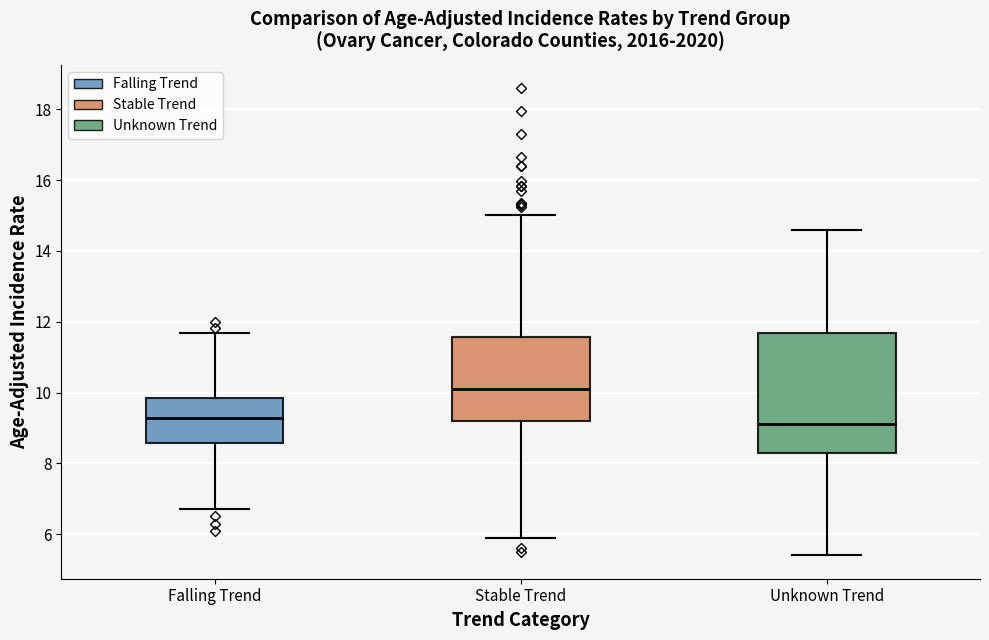

Reading left to right, read every box against the y-axis: the position of its median line, the range the box covers, and the ends of its whiskers. The values are not printed on the chart, so give them approximately, as read against the axis.

Falling Trend: median 9.2, box 8.6 to 9.8, whiskers 6.8 to 11.6
Stable Trend: median 10.2, box 9.2 to 11.6, whiskers 5.8 to 15.0
Unknown Trend: median 9.2, box 8.4 to 11.6, whiskers 5.4 to 14.6